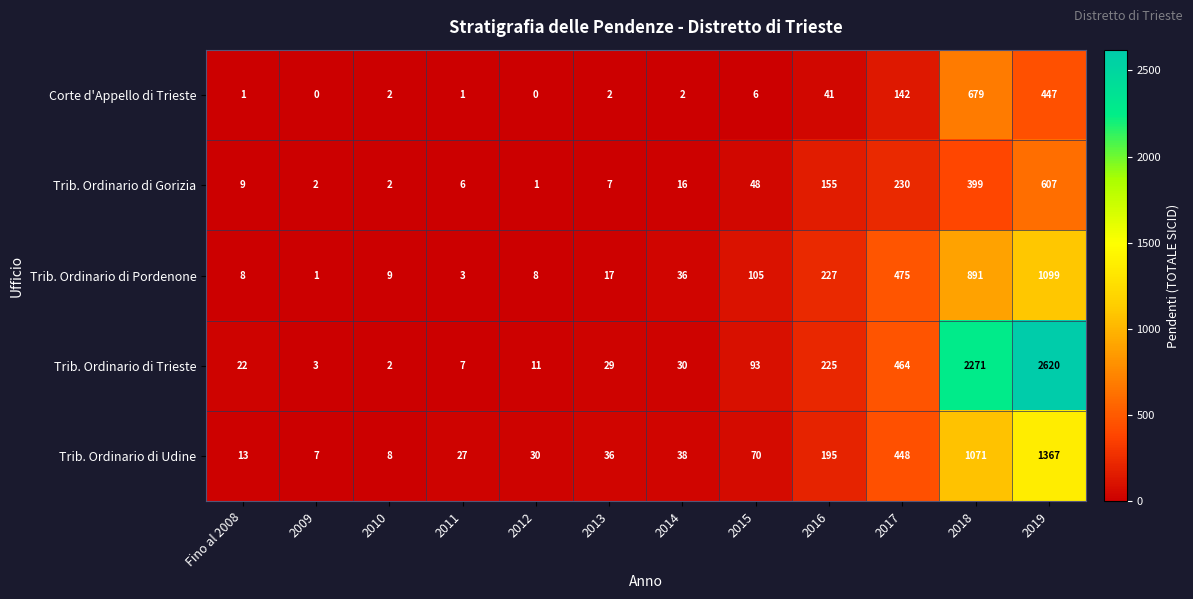

At which category is the sum across all series the highest?

2019